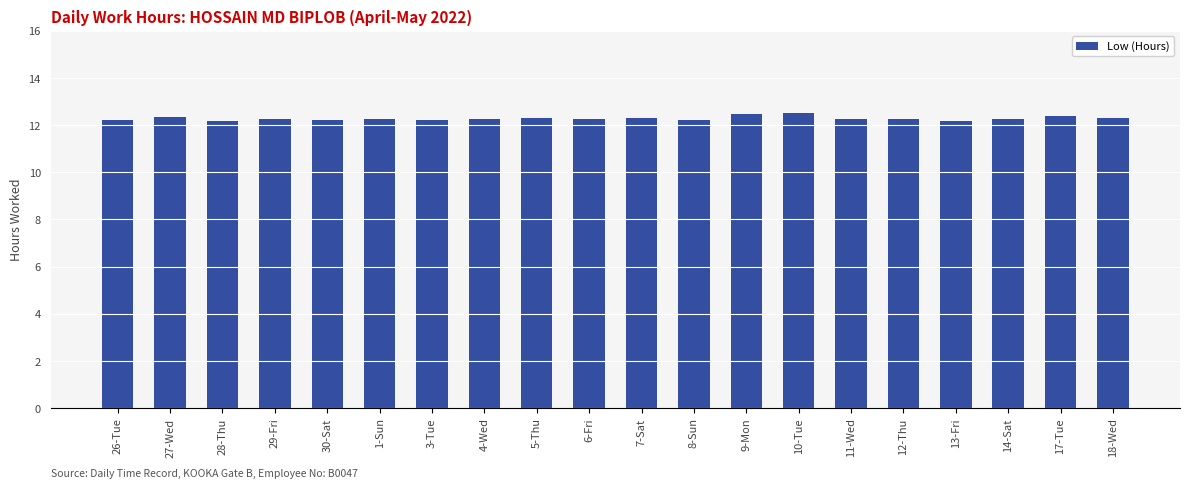

The value at 28-Thu is 12.2. True or false?

True